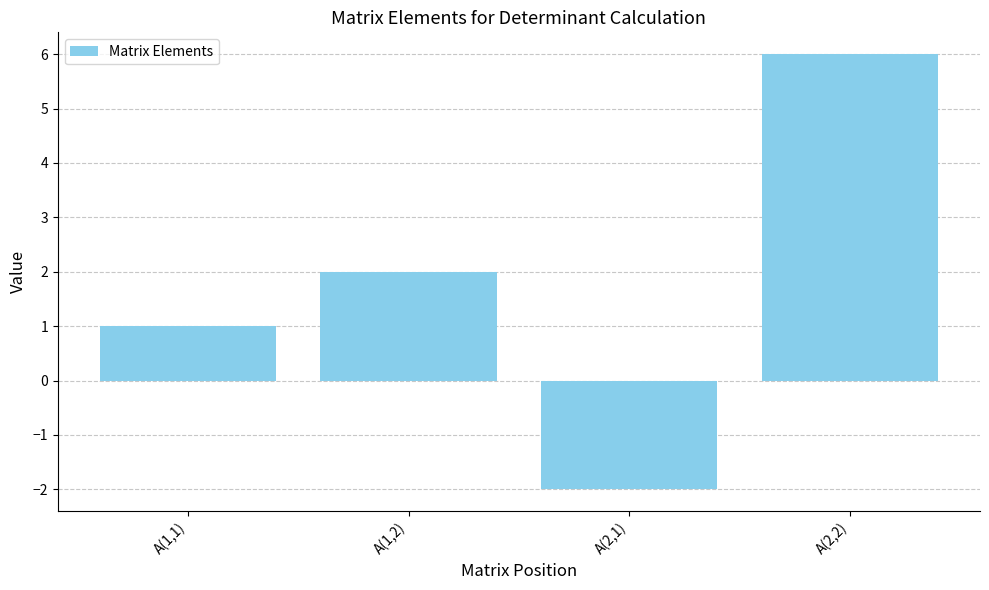

How many bars are there in total?

4